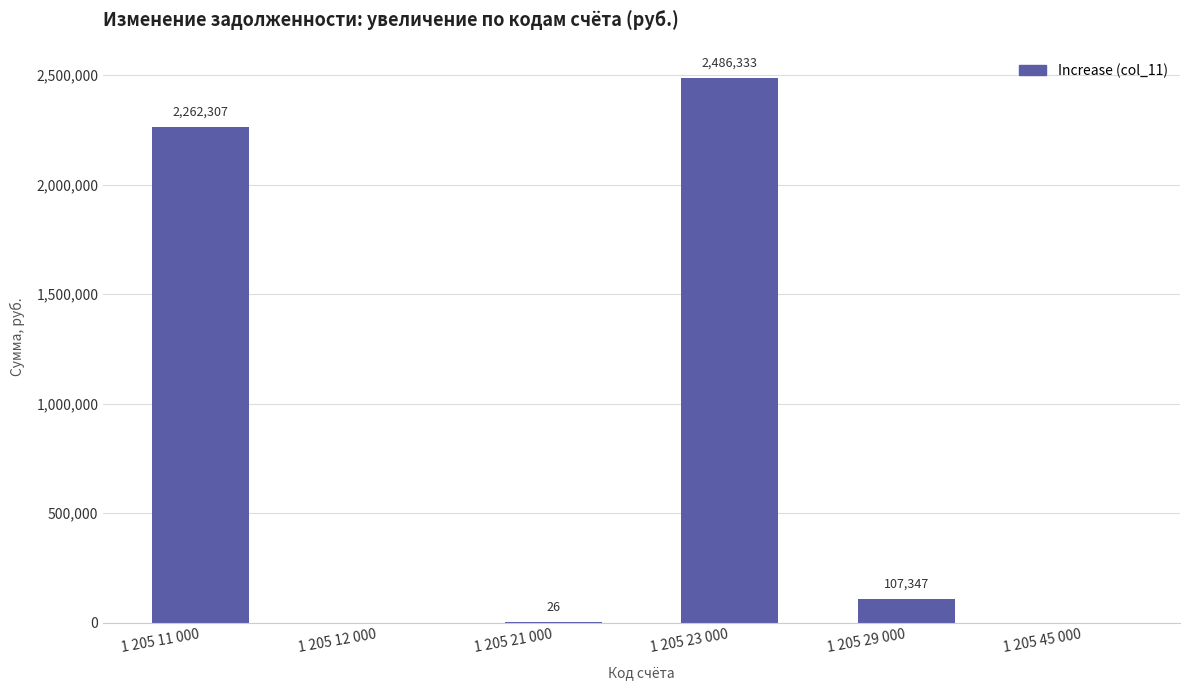

The value at 1 205 45 000 is 0.0. True or false?

True